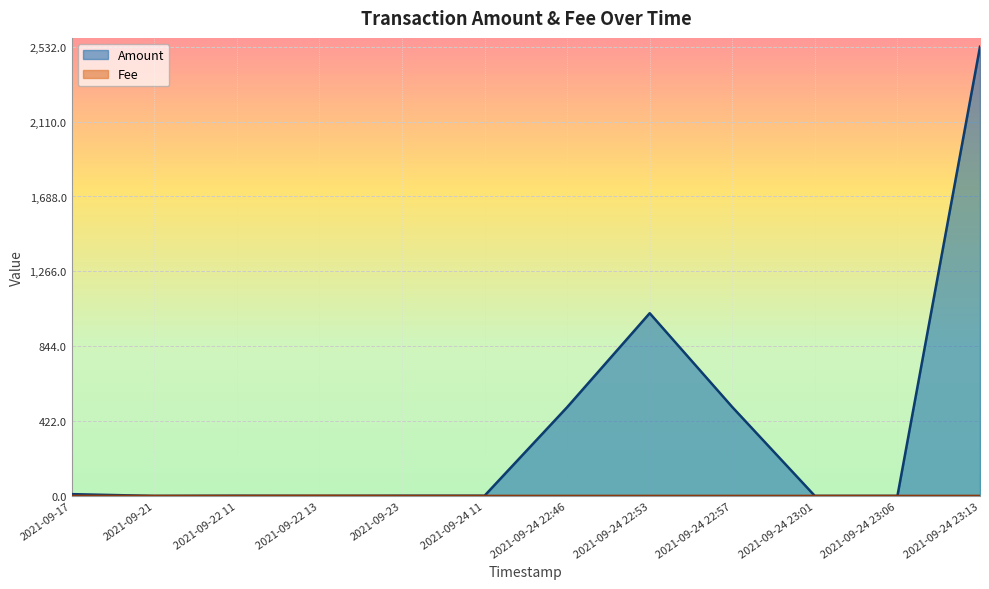

Is it true that Fee equals 0.0 at 2021-09-24 23:13?

False